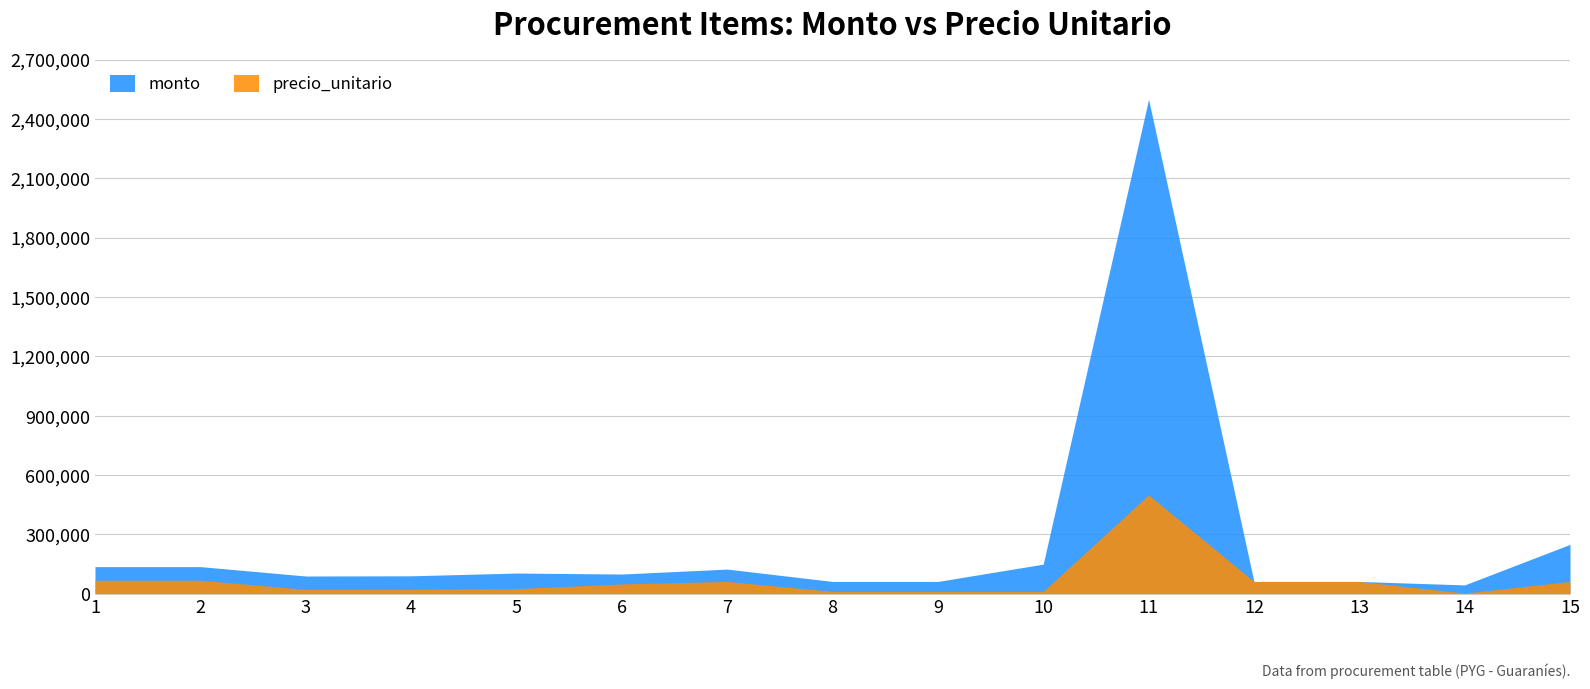

At which category does monto reach its first local peak?

5